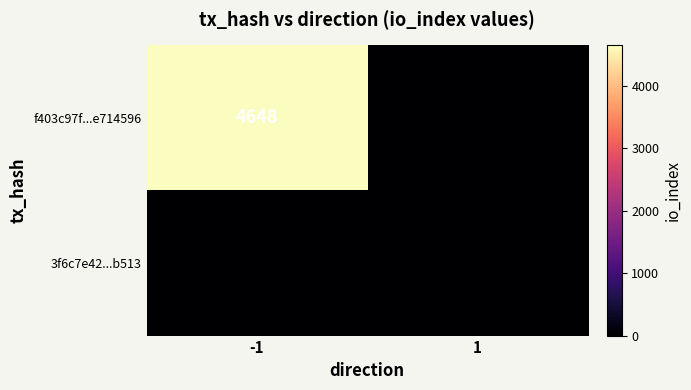

Count the number of data series in this chart.

2